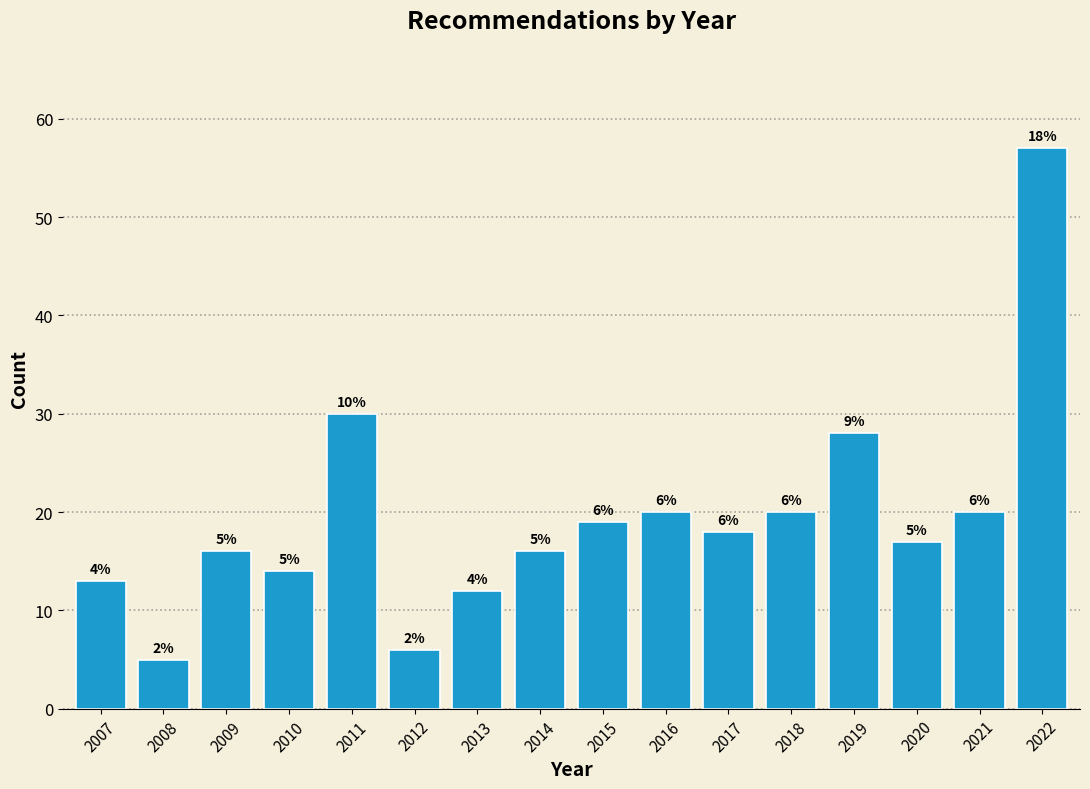

Reading right to left, transcribe all the data shown in this chart.

57	20	17	28	20	18	20	19	16	12	6	30	14	16	5	13